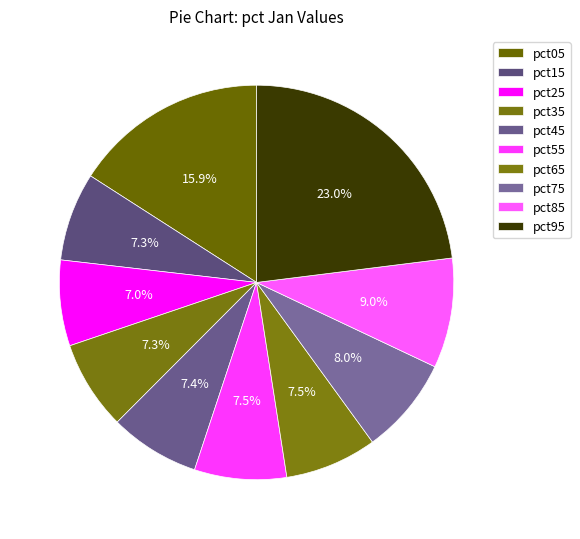

Count the number of slices in the pie.

10